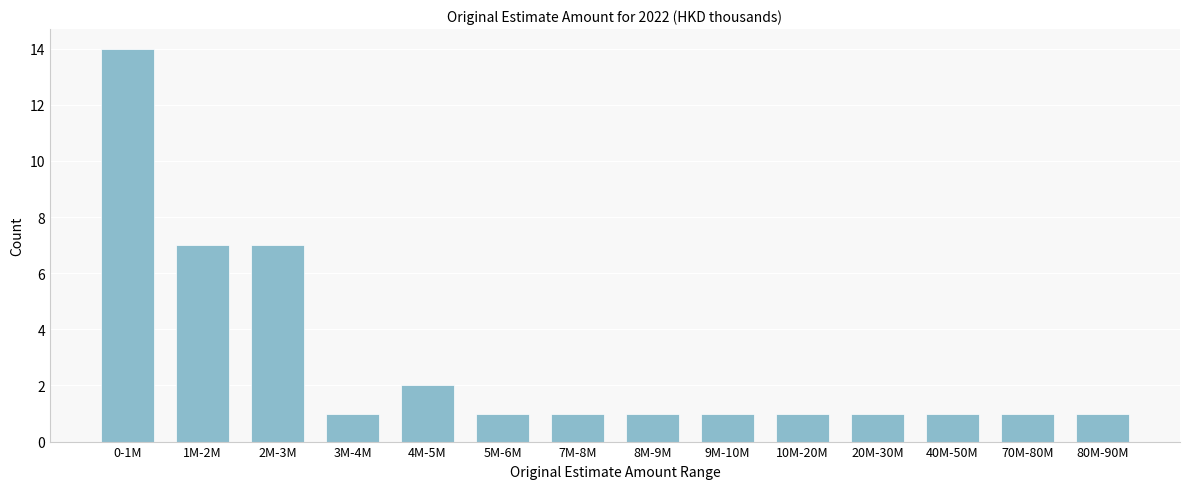

Reading right to left, list all the values displayed in this chart.

1	1	1	1	1	1	1	1	1	2	1	7	7	14